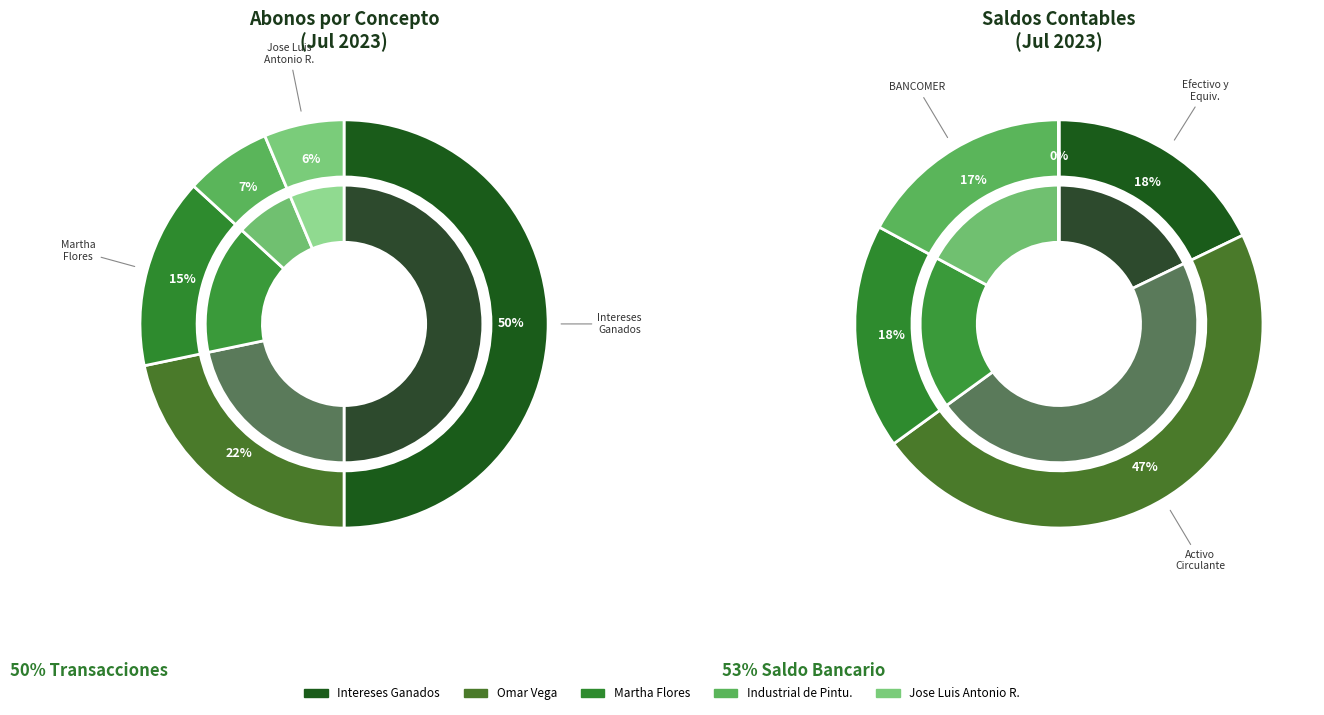

To the nearest percent, what is the difference between the largest and smallest slice percentages?

30%